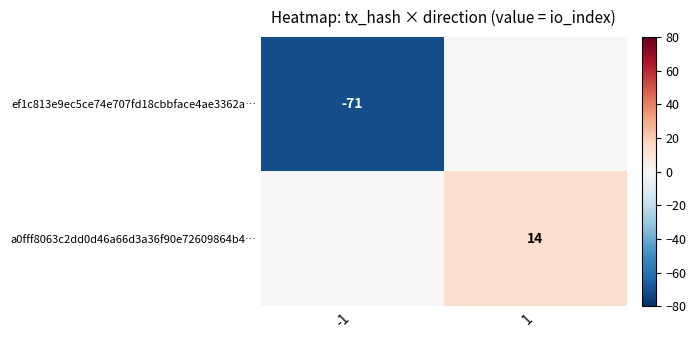

Between -1 and 1, which is larger?

1